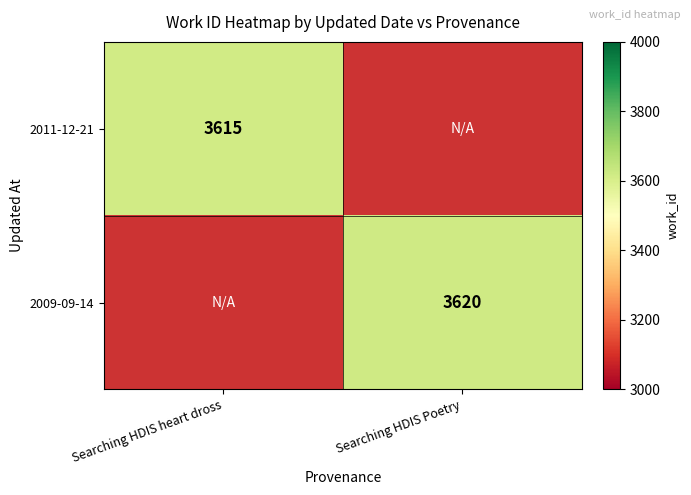

Which category has the lowest value across all series?

Searching HDIS heart dross